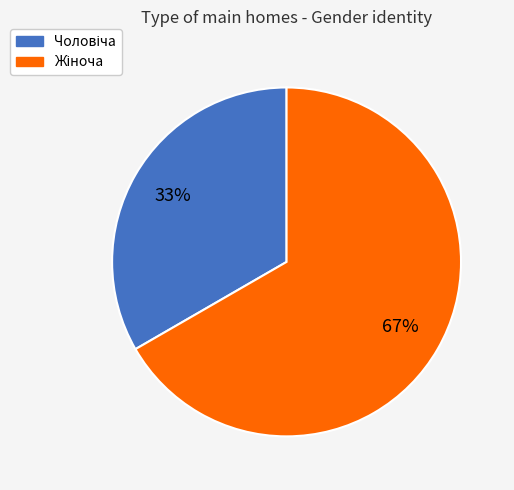

Is there any slice that represents more than half of the pie?

Yes